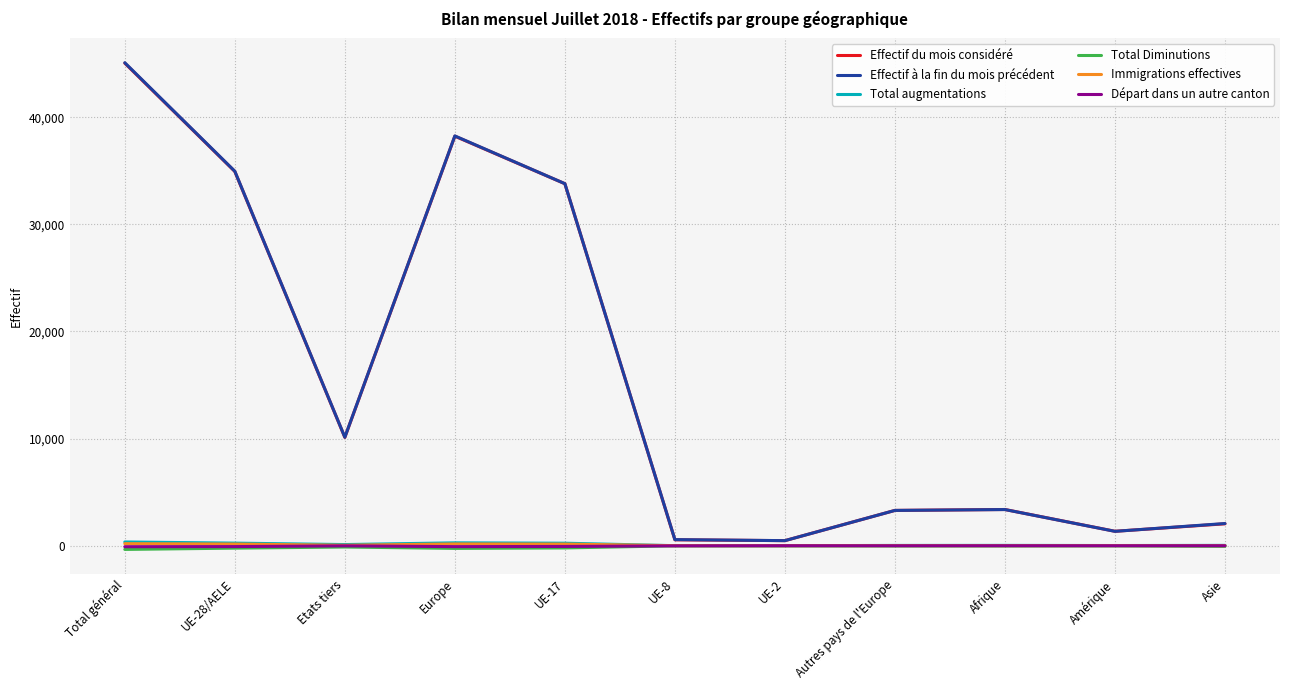

Is the value of Départ dans un autre canton at UE-17 greater than the value of Effectif à la fin du mois précédent at Asie?

No